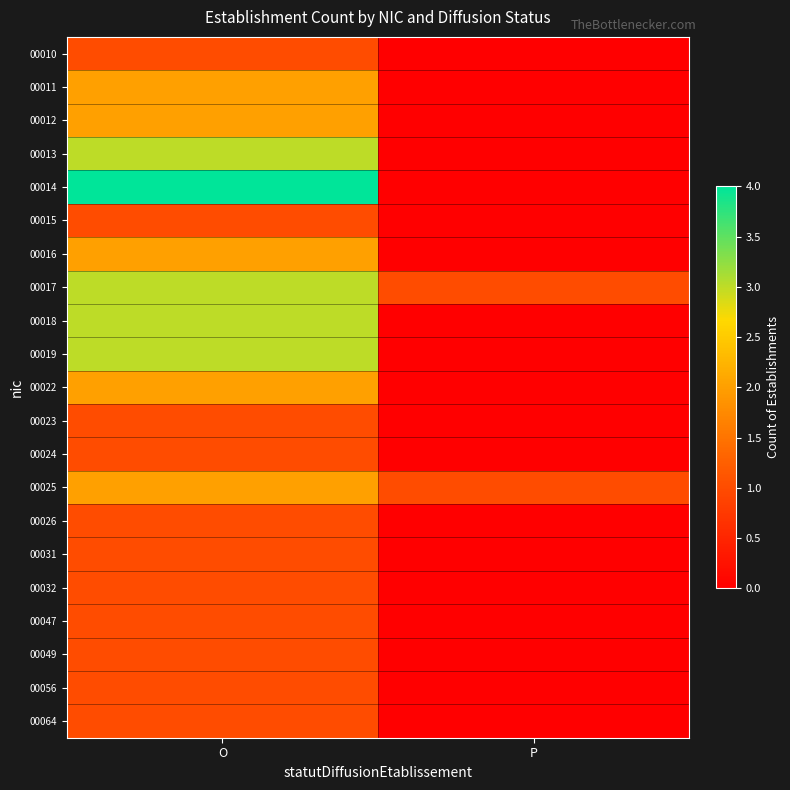

At O, list the series in order from smallest to largest.

00010, 00015, 00023, 00024, 00026, 00031, 00032, 00047, 00049, 00056, 00064, 00011, 00012, 00016, 00022, 00025, 00013, 00017, 00018, 00019, 00014